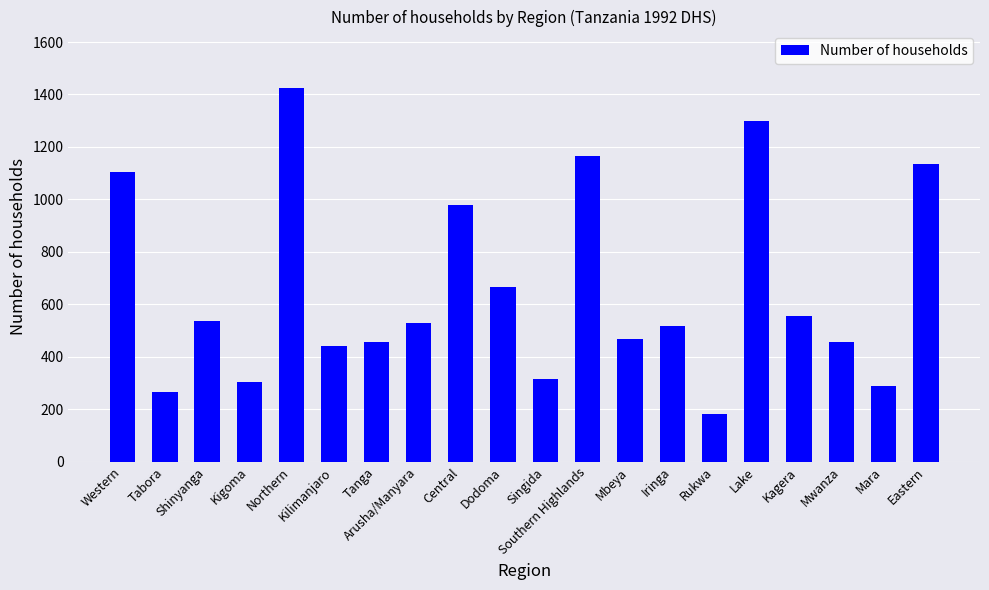

Is it true that the value at Mara is 384?

False